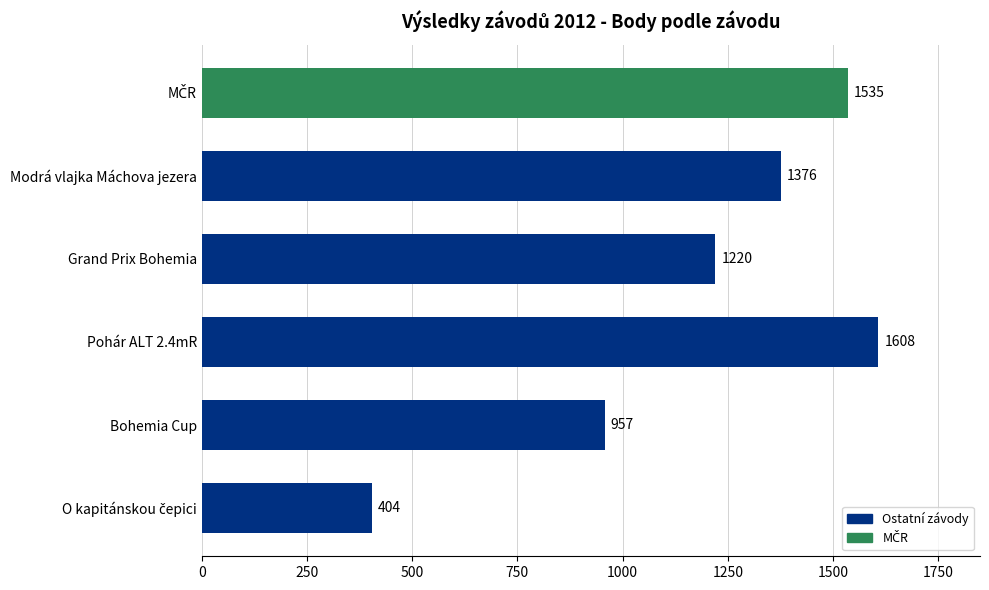

Reading bottom to top, transcribe all the data shown in this chart.

404	957	1608	1220	1376	1535